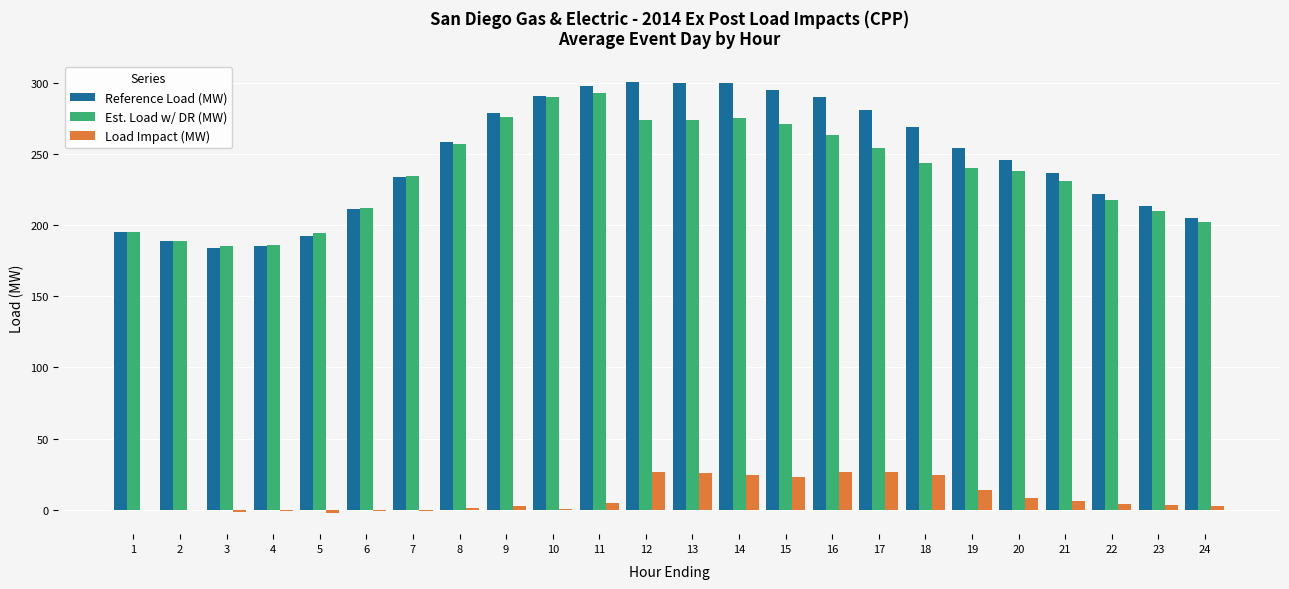

True or false: Reference Load (MW) has a value of 299.5 at 14.

True